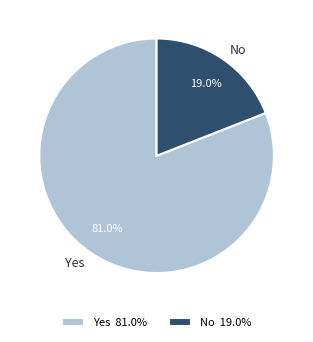

To the nearest percent, what is the difference between the largest and smallest slice percentages?

62%